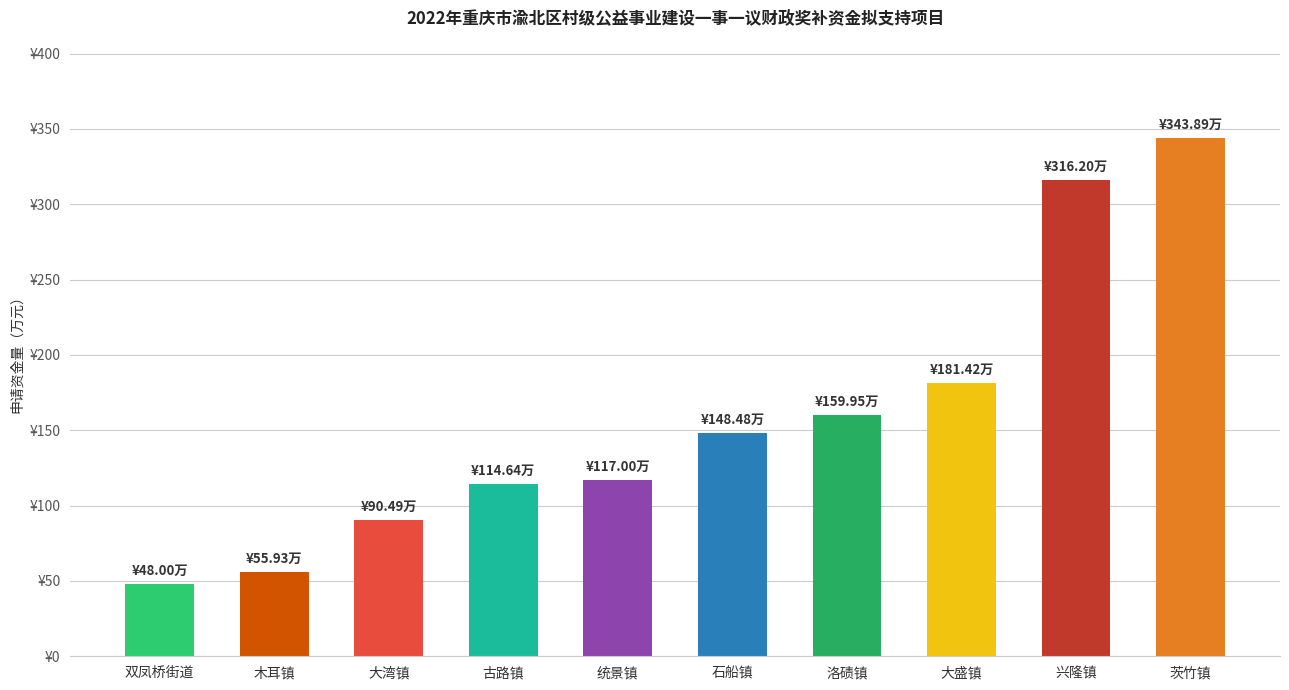

Reading right to left, extract all data points from this chart.

茨竹镇=343.9	兴隆镇=316.2	大盛镇=181.4	洛碛镇=159.9	石船镇=148.5	统景镇=117.0	古路镇=114.6	大湾镇=90.5	木耳镇=55.9	双凤桥街道=48.0